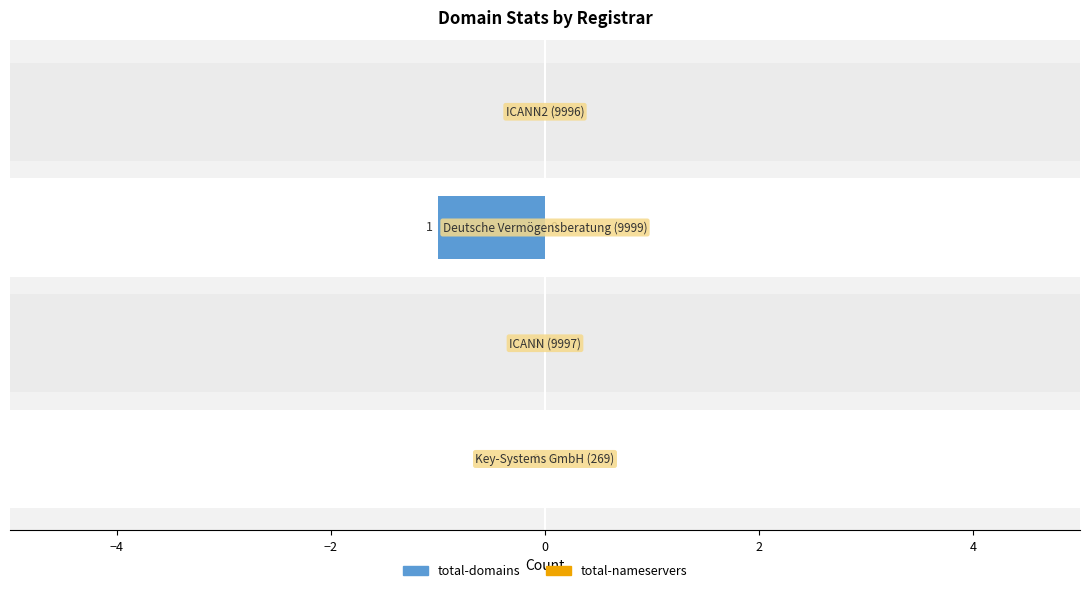

What is the label of the 3rd bar from the left?

Deutsche Vermögensberatung (9999)